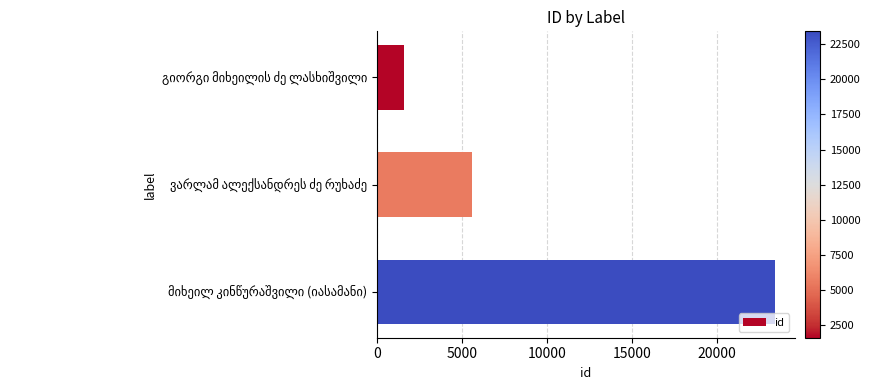

What is the value of the 2nd bar from the top?

5577